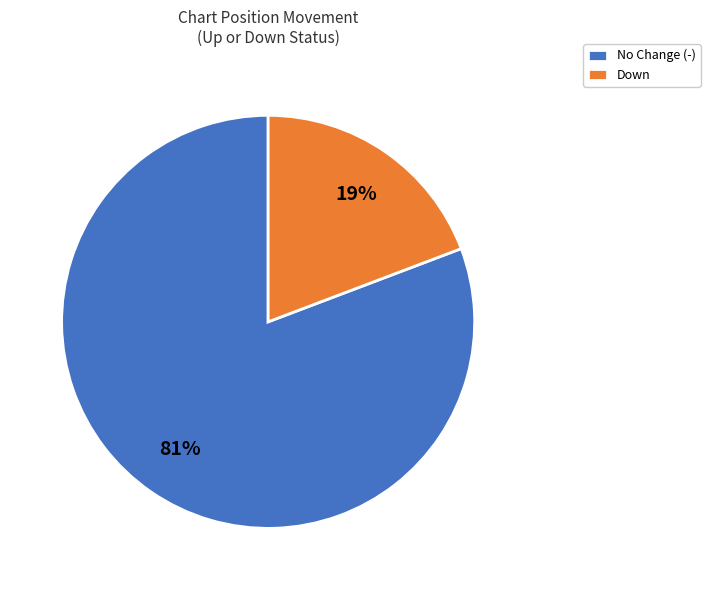

Is No Change (-) the majority of the pie?

Yes